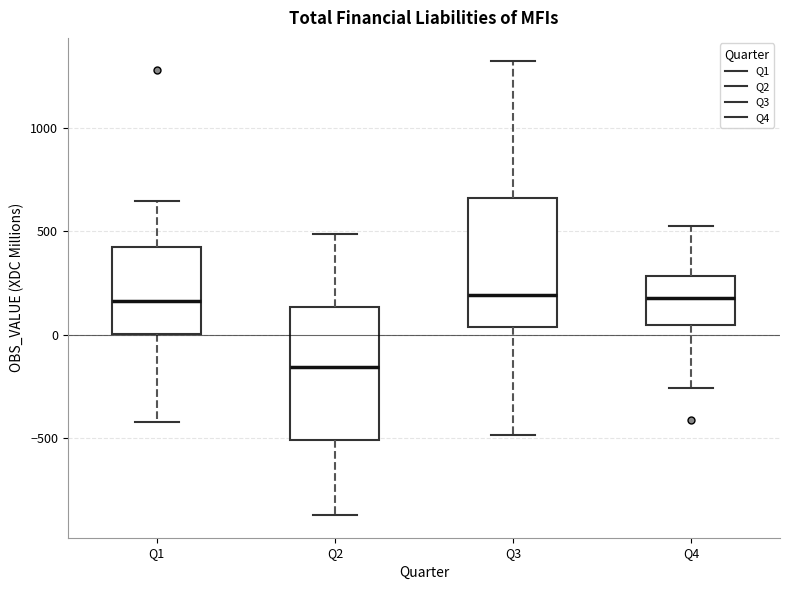

Reading left to right, transcribe this box plot: for each box, give where its median line is, the range the box spans, and where its two whiskers end, as read against the y-axis. The values are not printed on the chart, so give them approximately, as read against the axis.

Q1: median 150, box 0 to 450, whiskers -400 to 650
Q2: median -150, box -500 to 150, whiskers -850 to 500
Q3: median 200, box 50 to 650, whiskers -500 to 1350
Q4: median 200, box 50 to 300, whiskers -250 to 500